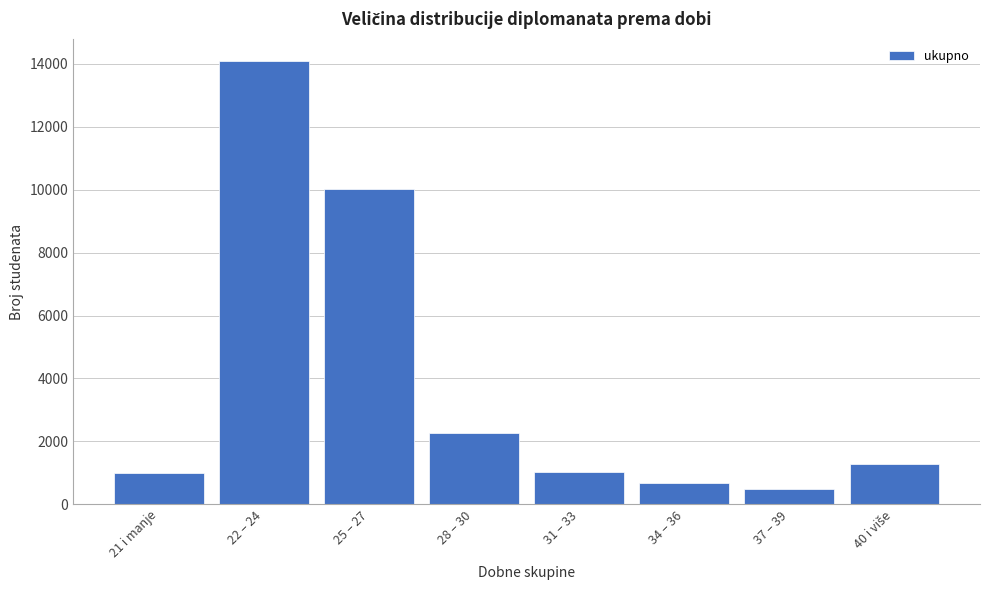

Between 28 – 30 and 21 i manje, which is larger?

28 – 30